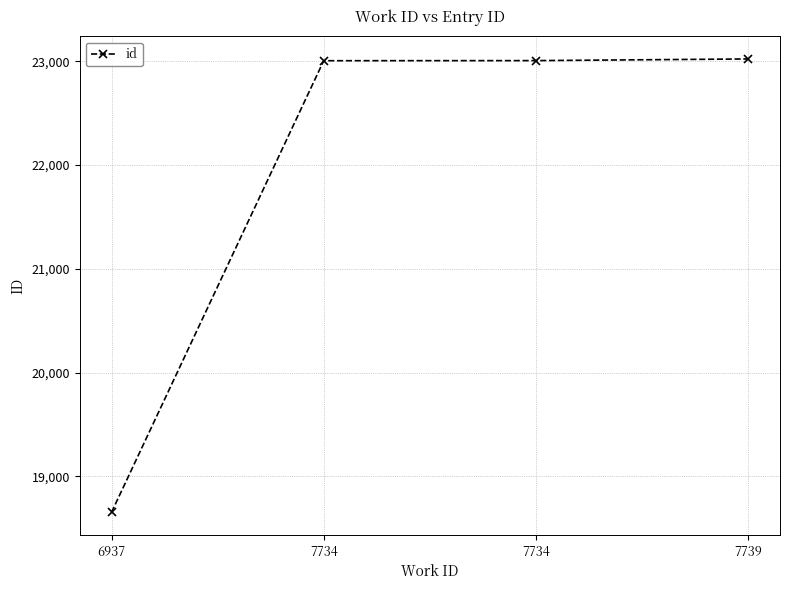

At which category does the chart reach its peak across all series?

7739